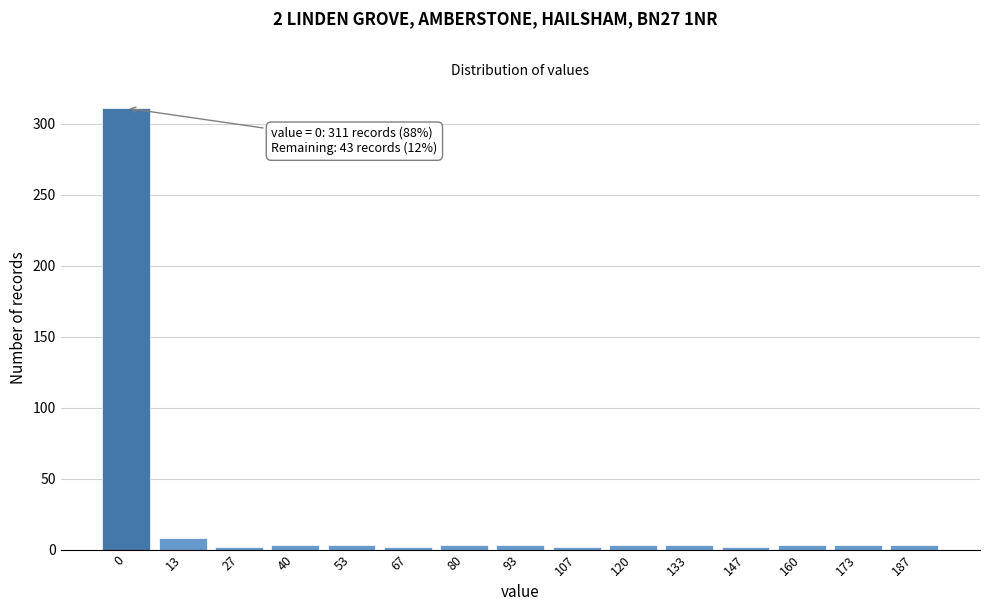

What is the greatest value displayed?

311